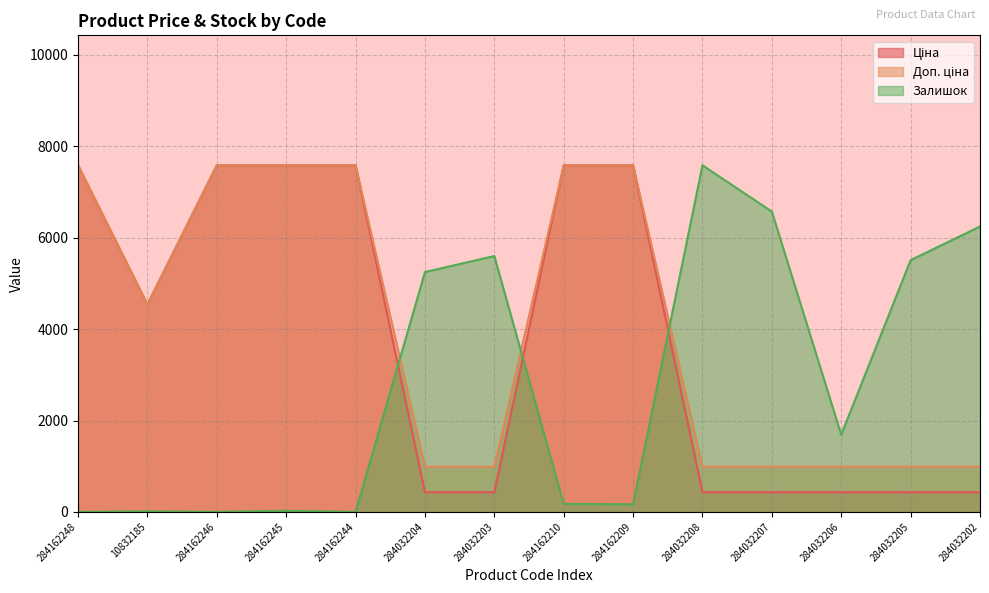

What is the average value of the Залишок series?

2773.3